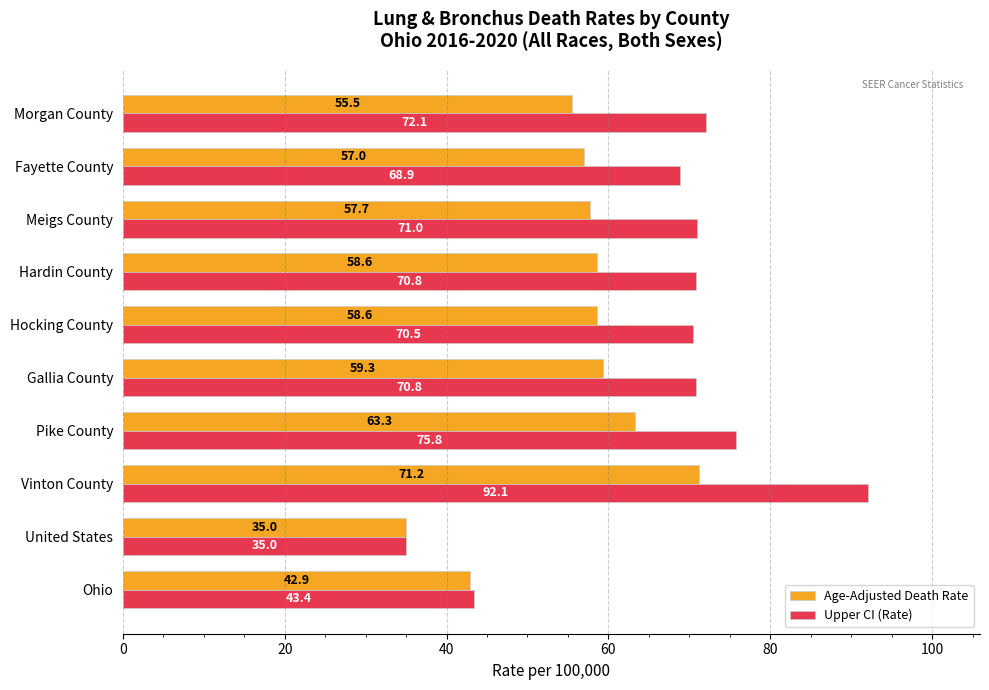

What is the difference between the maximum and minimum values in the Upper CI (Rate) series?

57.1